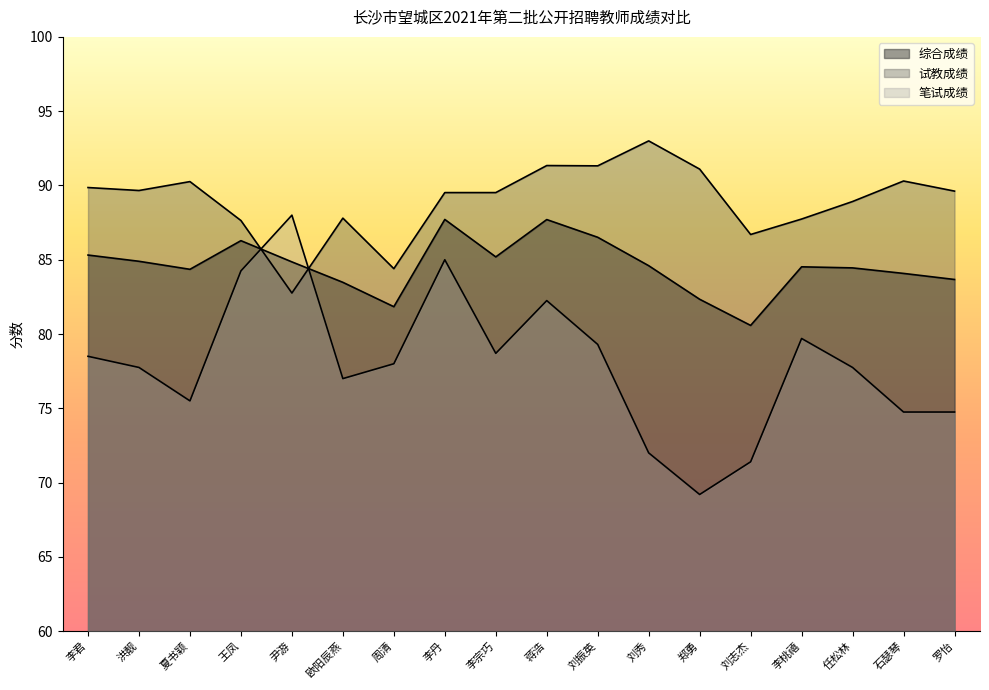

How many lines are shown in the chart?

3